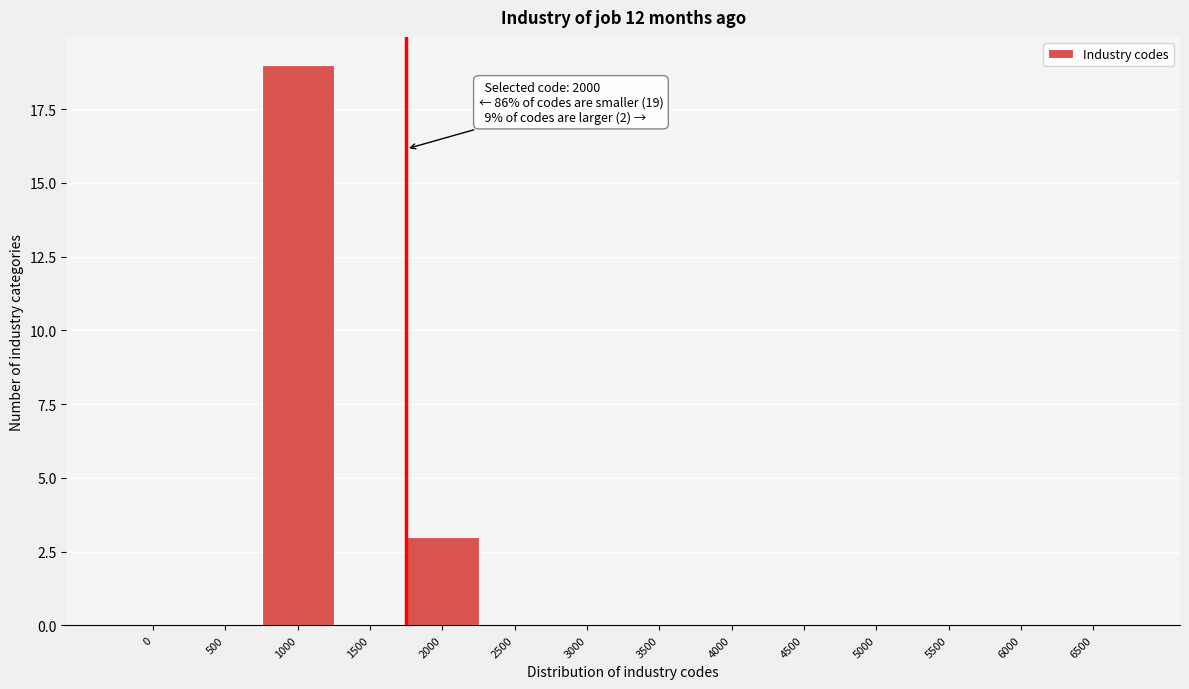

Reading left to right, what are all the values shown in this chart?

0=0	500=0	1000=19	1500=0	2000=3	2500=0	3000=0	3500=0	4000=0	4500=0	5000=0	5500=0	6000=0	6500=0